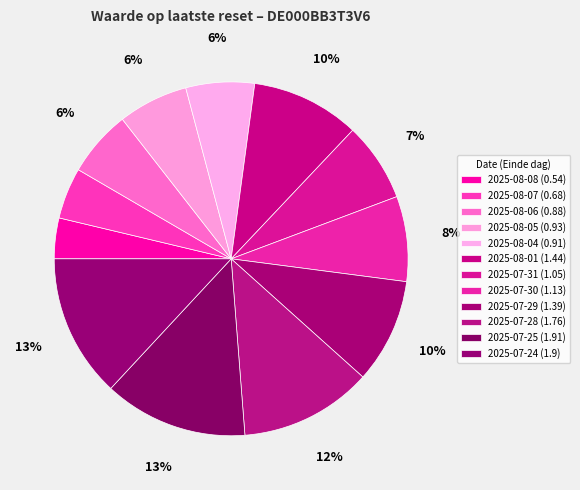

Which has a higher value, 2025-07-29 or 2025-07-24?

2025-07-24